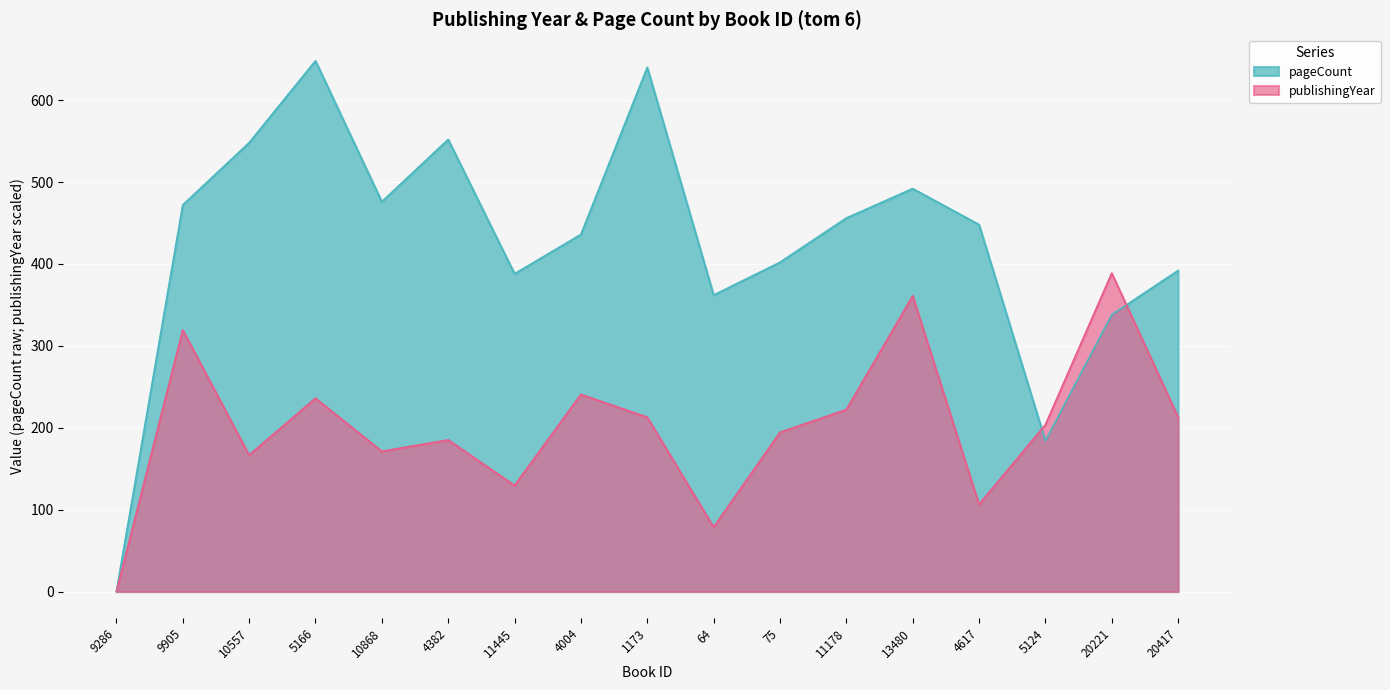

Which series has the largest total across all categories?

pageCount